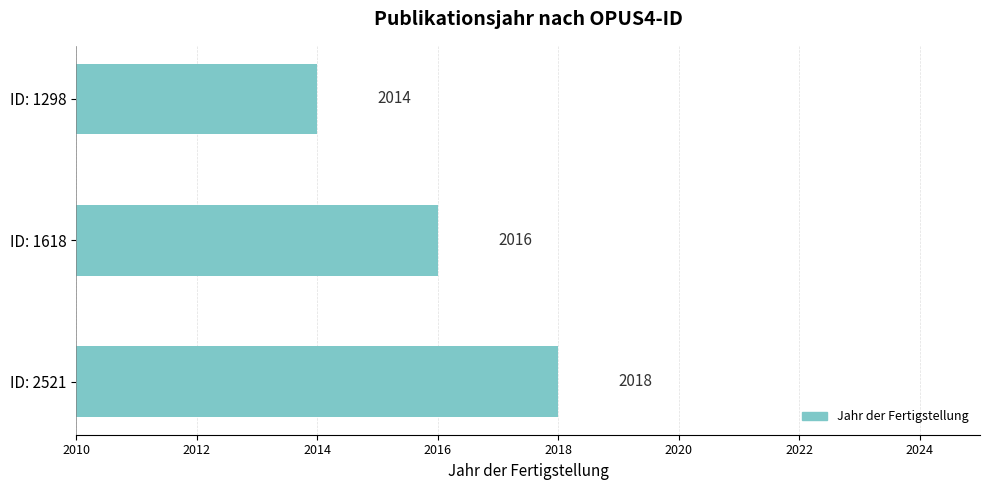

What is the average value?

2016